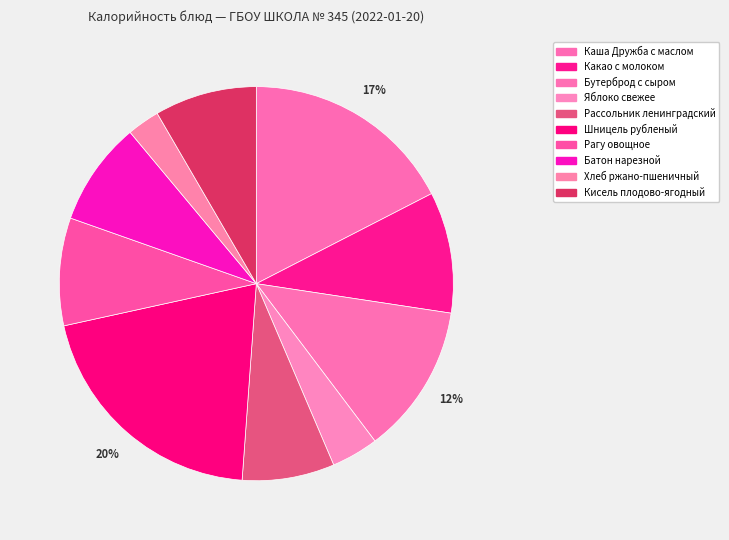

What is the smallest slice in the pie chart?

Хлеб ржано-пшеничный